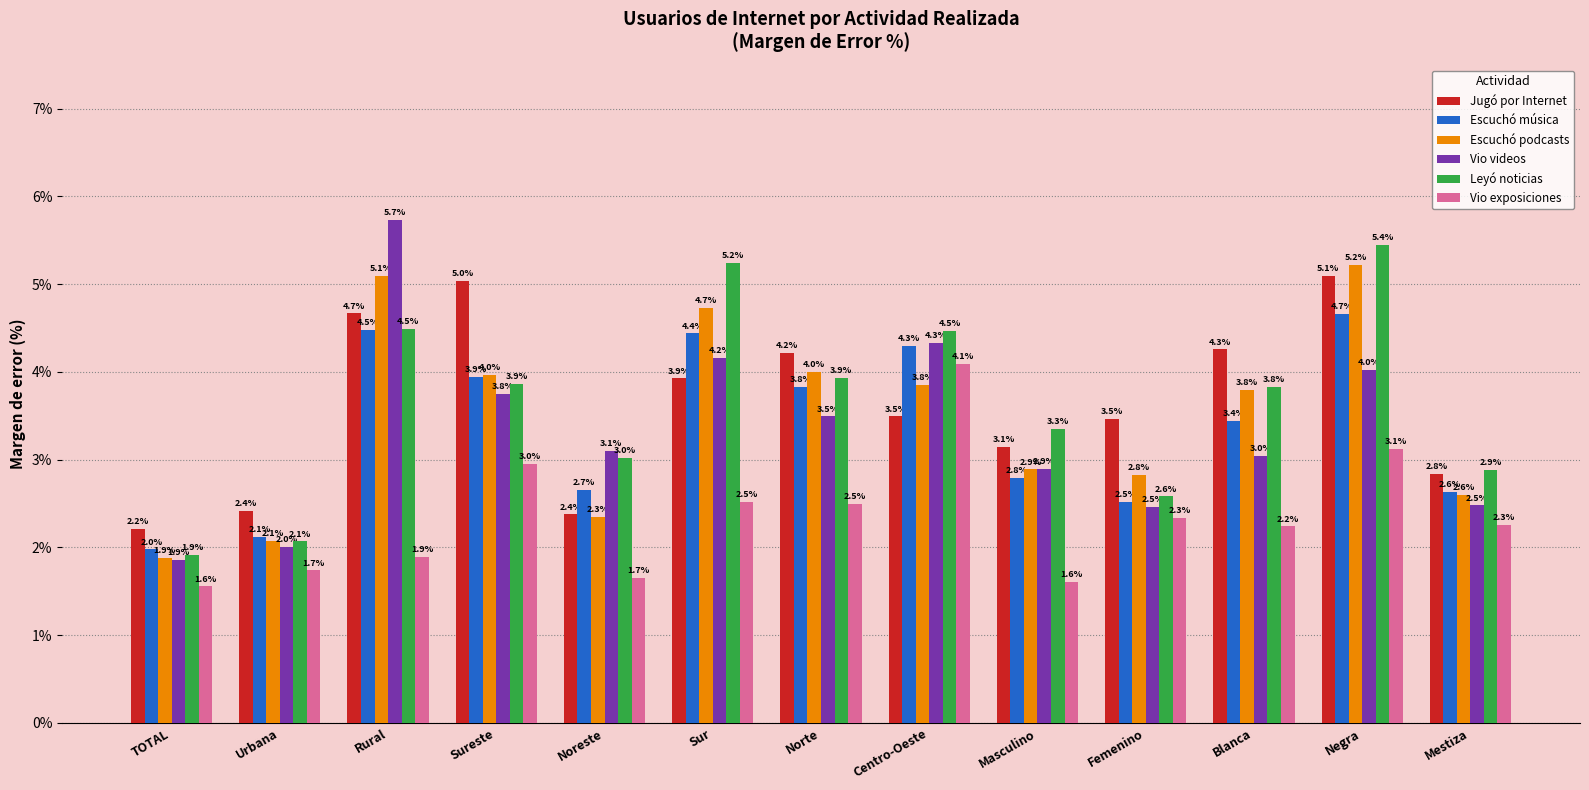

Where is Vio exposiciones nearest to the value 2?

Rural